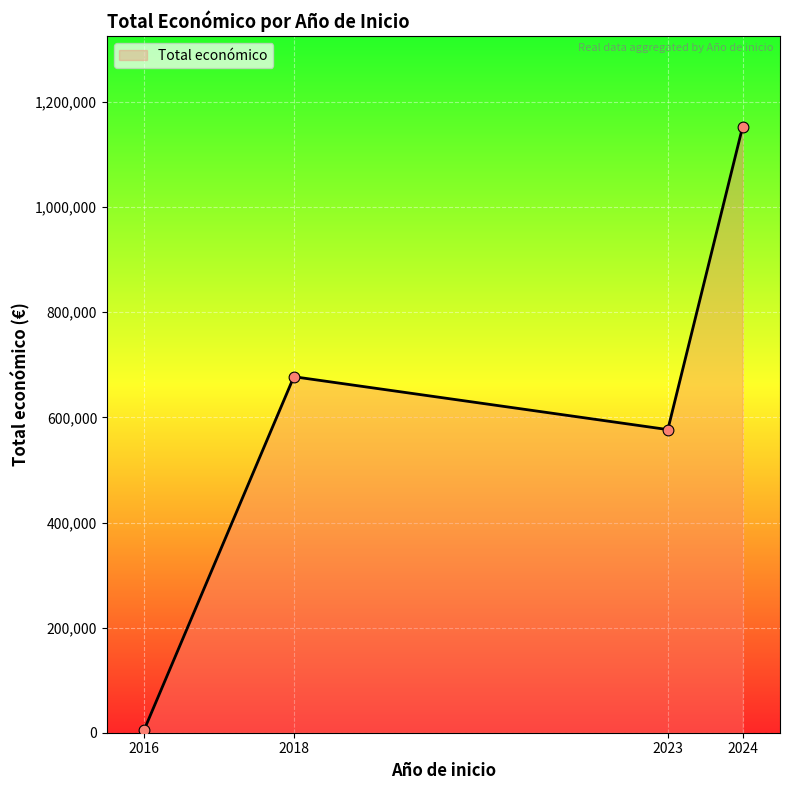

What is the change in value from 2023 to 2024?

+575995